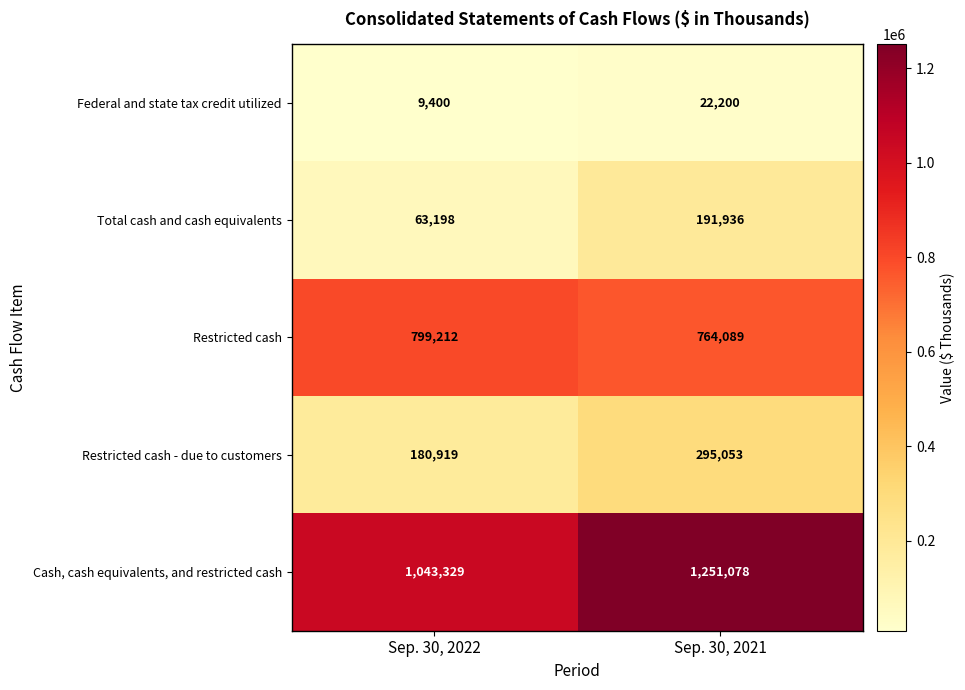

What is the smallest value displayed?

9400